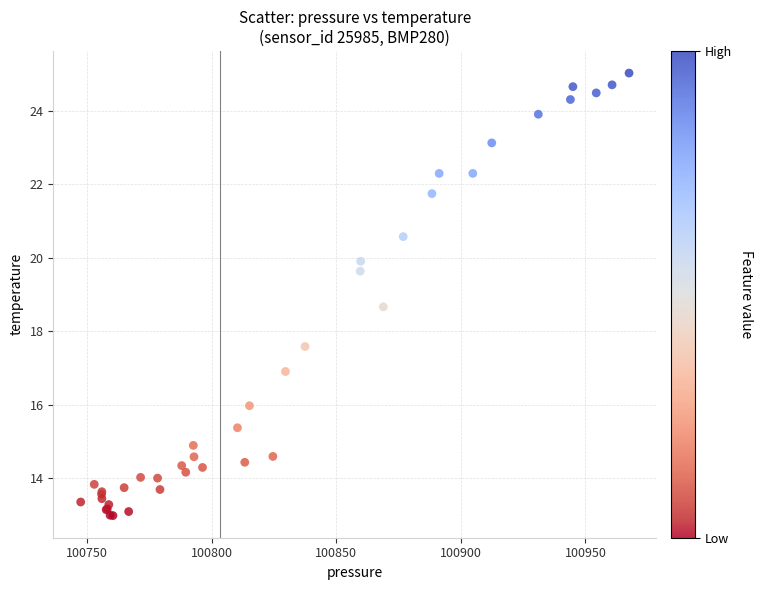

What Y value in the scatter plot is closest to 19?

18.7